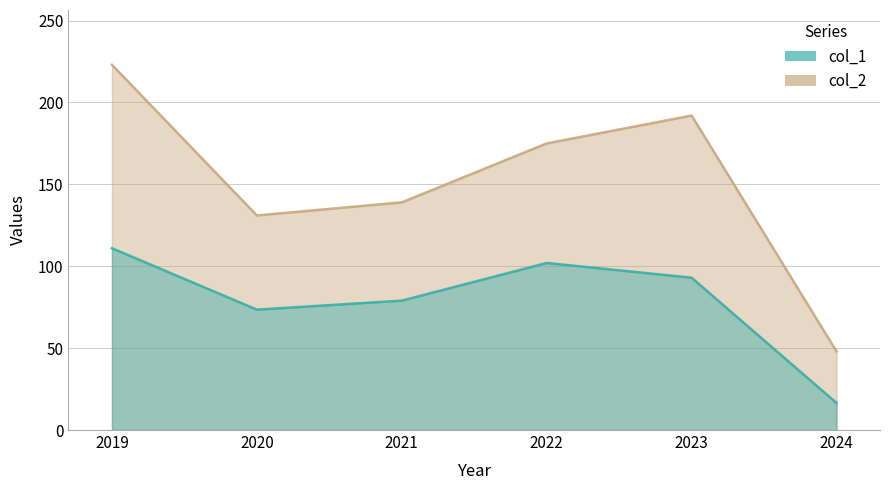

Reading left to right, extract all data points from this chart.

col_1: 111.0	73.5	79.0	102.0	93.0	16.5
col_2: 223.0	131.0	139.0	175.0	192.0	48.0